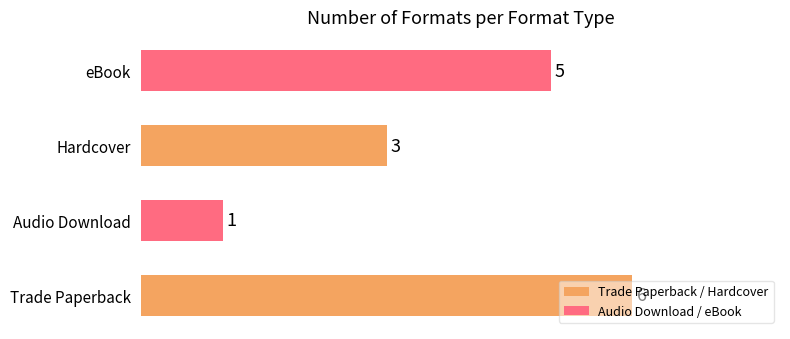

Does the chart contain any negative values?

No